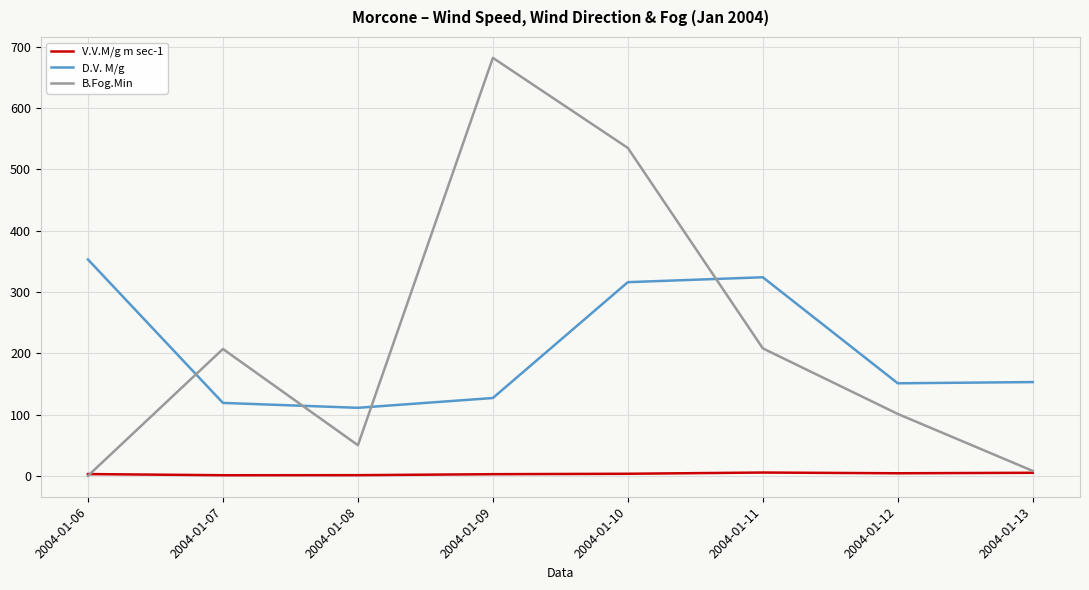

Where is D.V. M/g nearest to the value 232?

2004-01-13